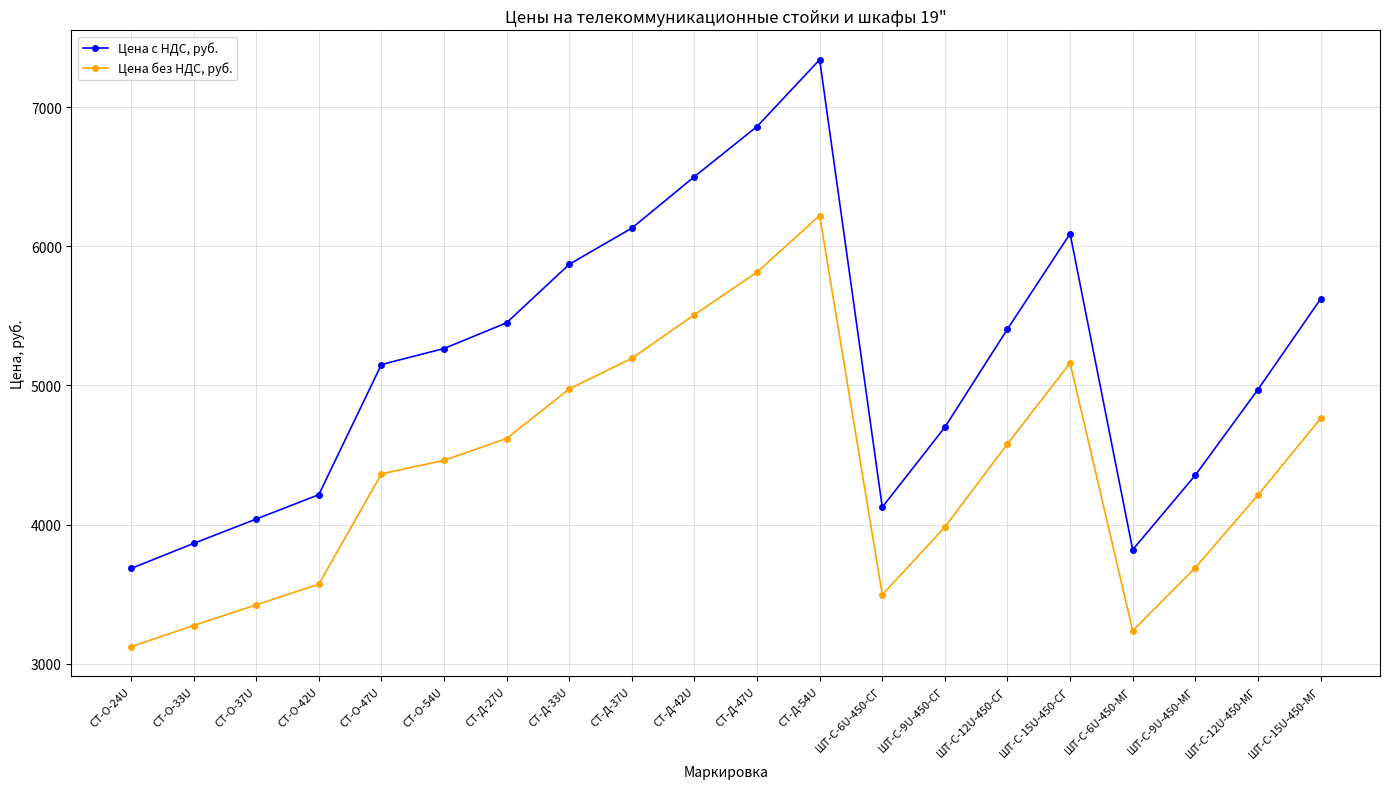

How many data points in Цена без НДС, руб. are above 4461?

10